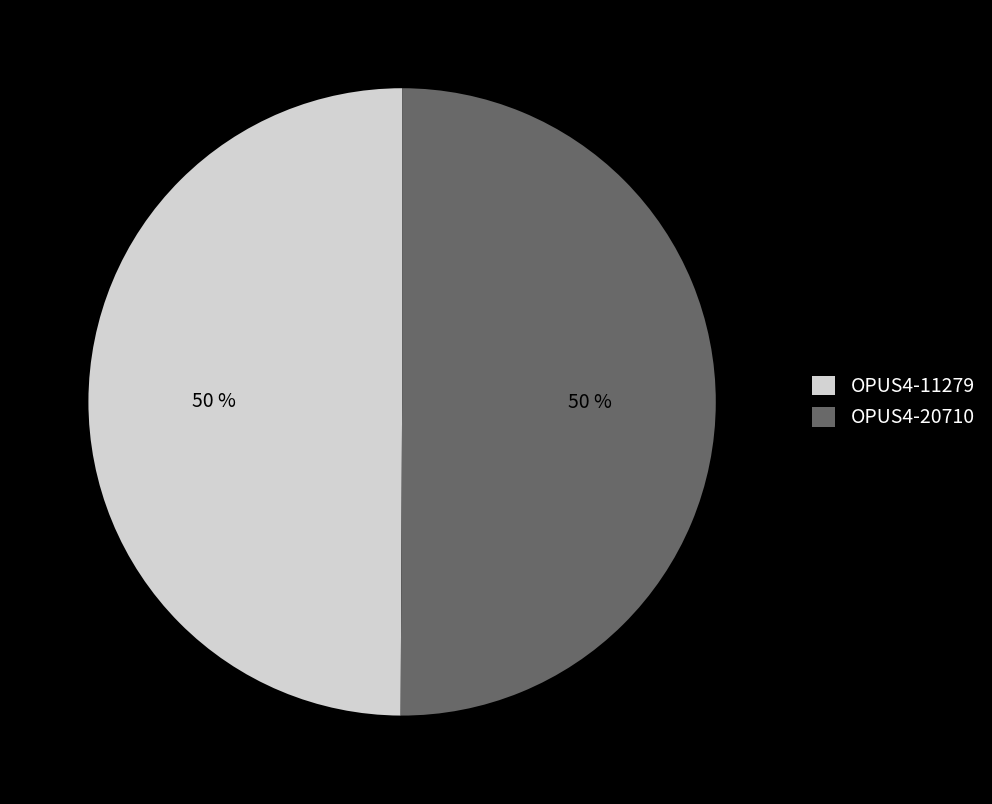

What is the ratio of the value at OPUS4-11279 to the value at OPUS4-20710?

1.0